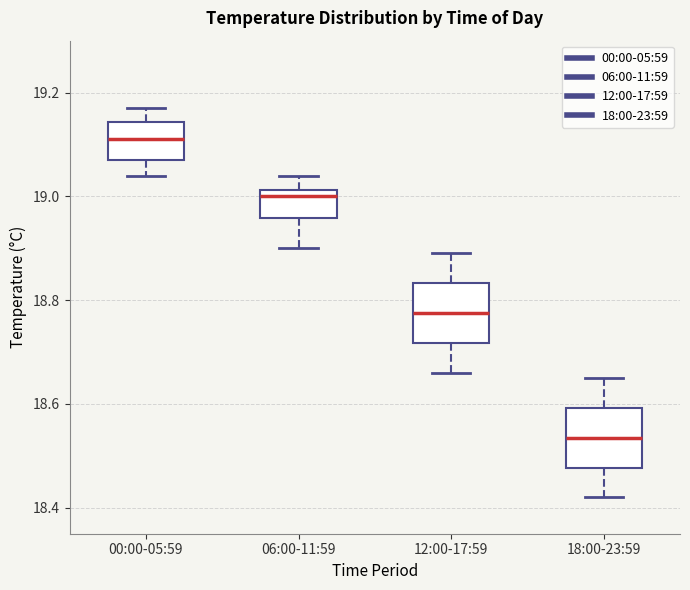

Which box's median line is the highest?

00:00-05:59